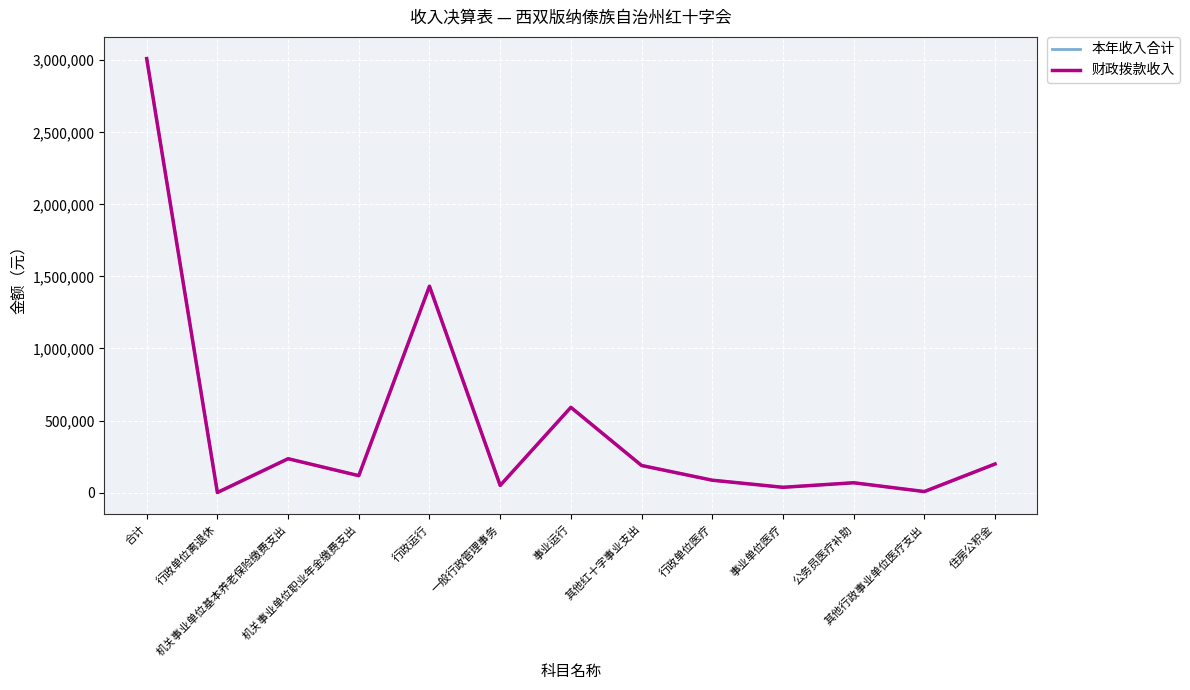

Does the chart display data point markers on the line(s)?

No